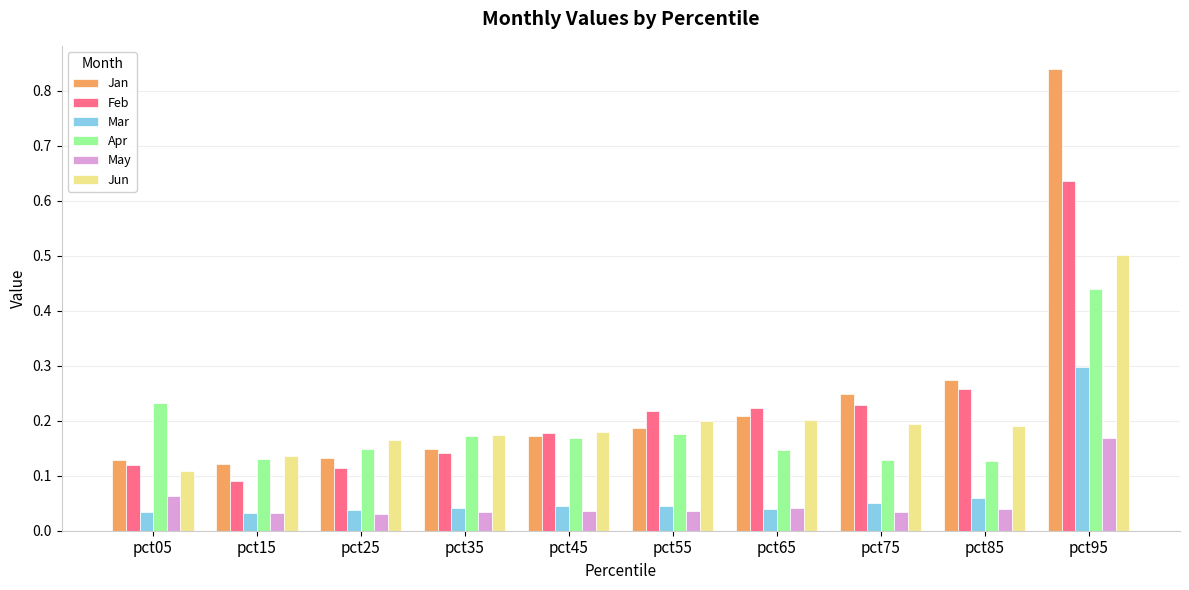

Count the Feb values in the range 0 to 1.

10